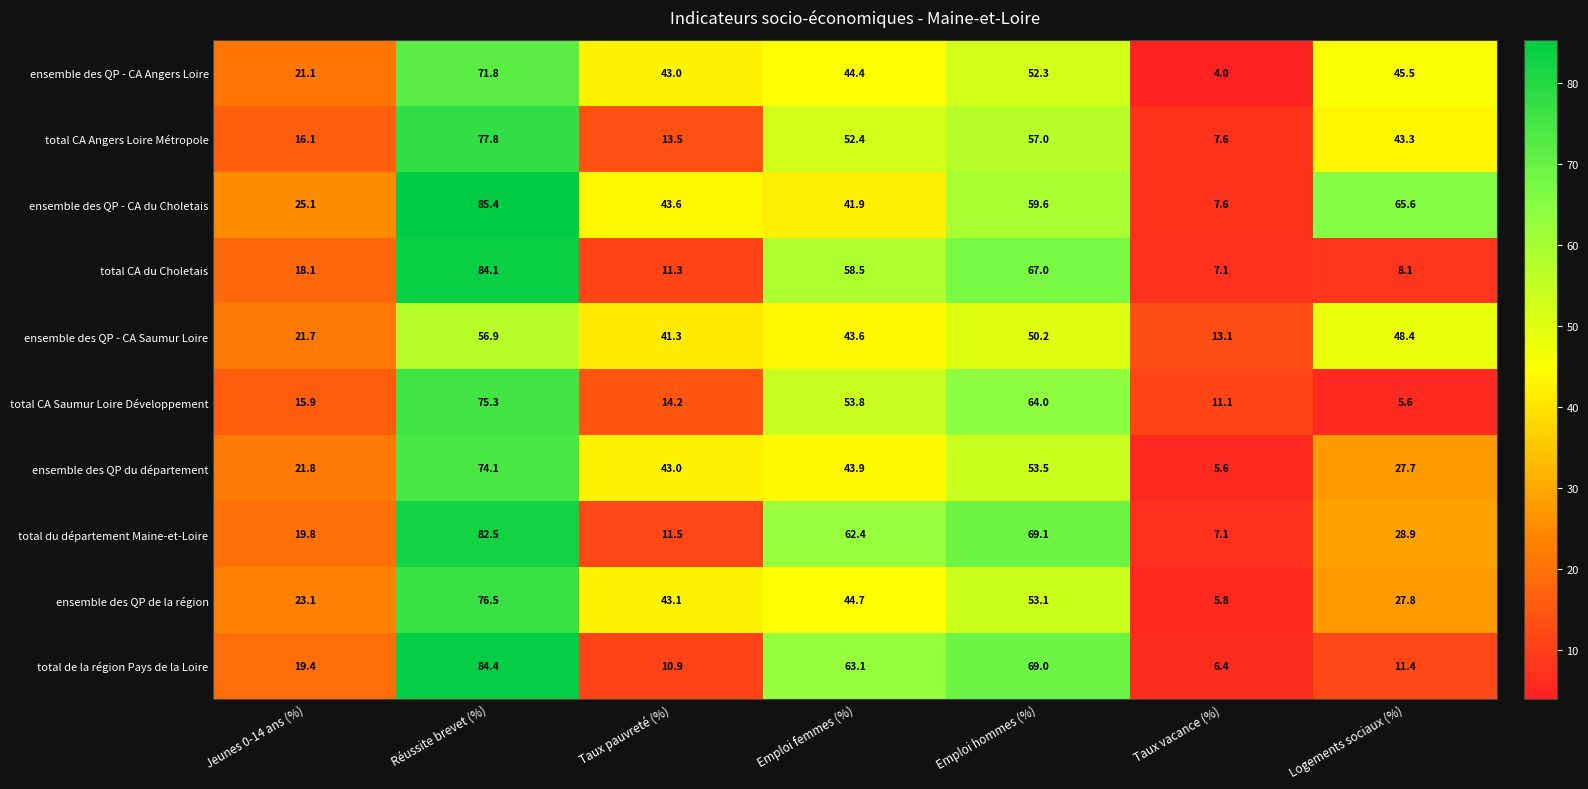

At which category does the chart reach its peak across all series?

Réussite brevet (%)